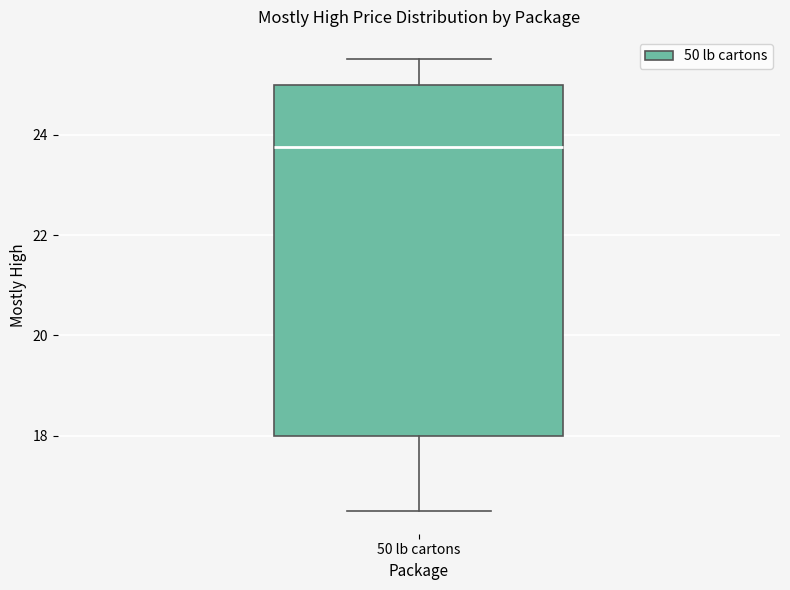

Read this box plot against the y-axis: the position of the median line, the range covered by the box, and the ends of both whiskers. The values are not printed on the chart, so give them approximately, as read against the axis.

median 23.8, box 18.0 to 25.0, whiskers 16.6 to 25.6